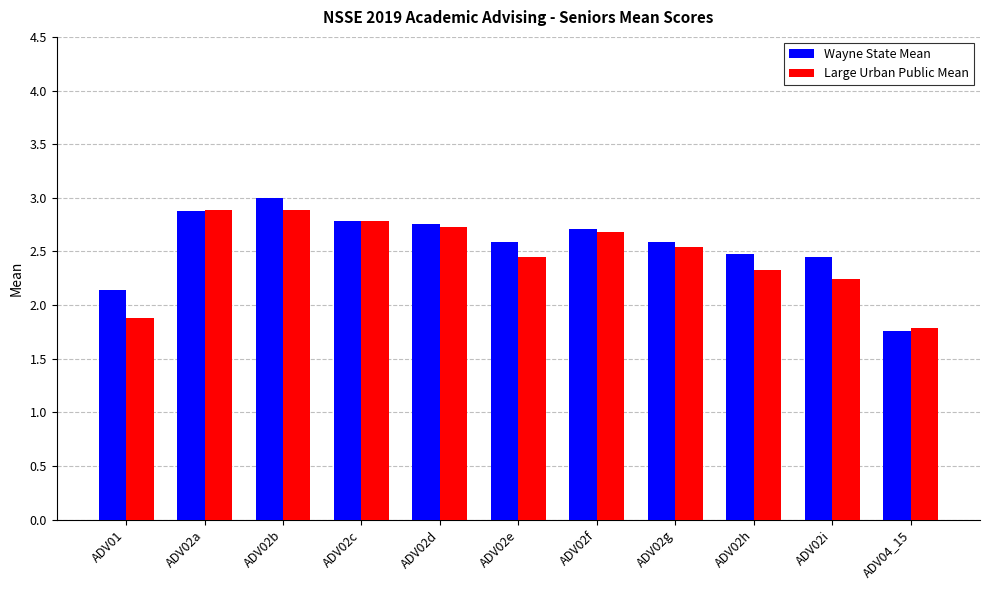

Count the number of data series in this chart.

2